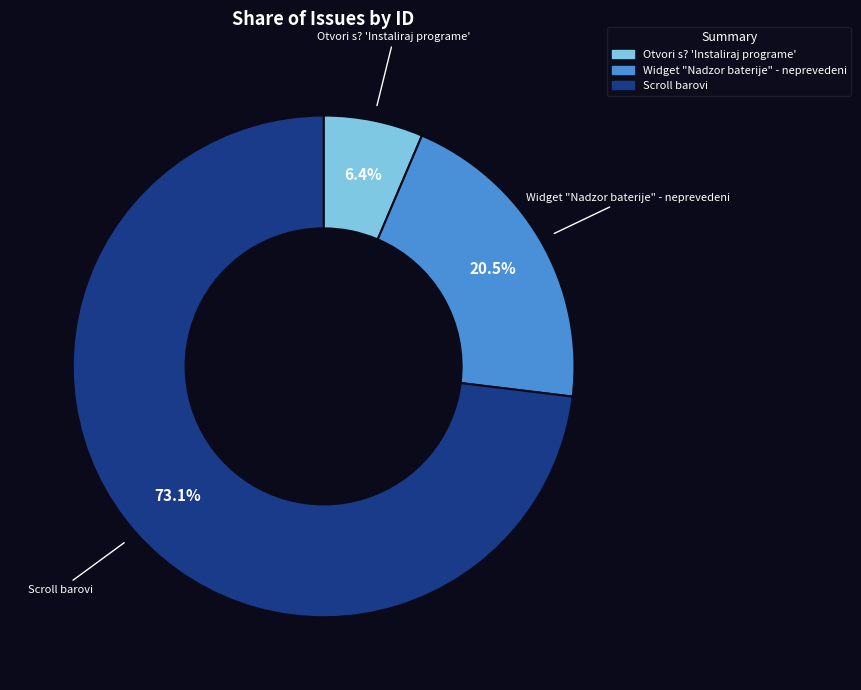

What percentage do Widget "Nadzor baterije" - neprevedeni and Otvori s? 'Instaliraj programe' together represent?

26.9%